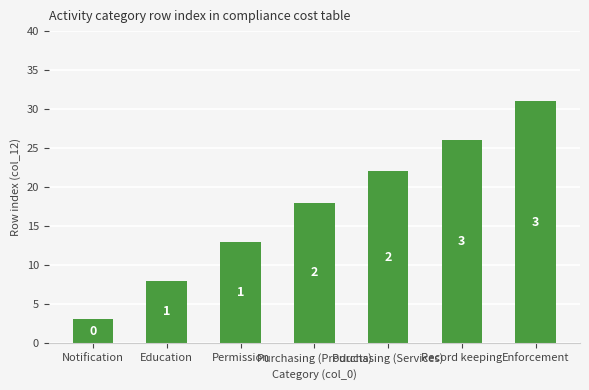

Does the chart contain any negative values?

No